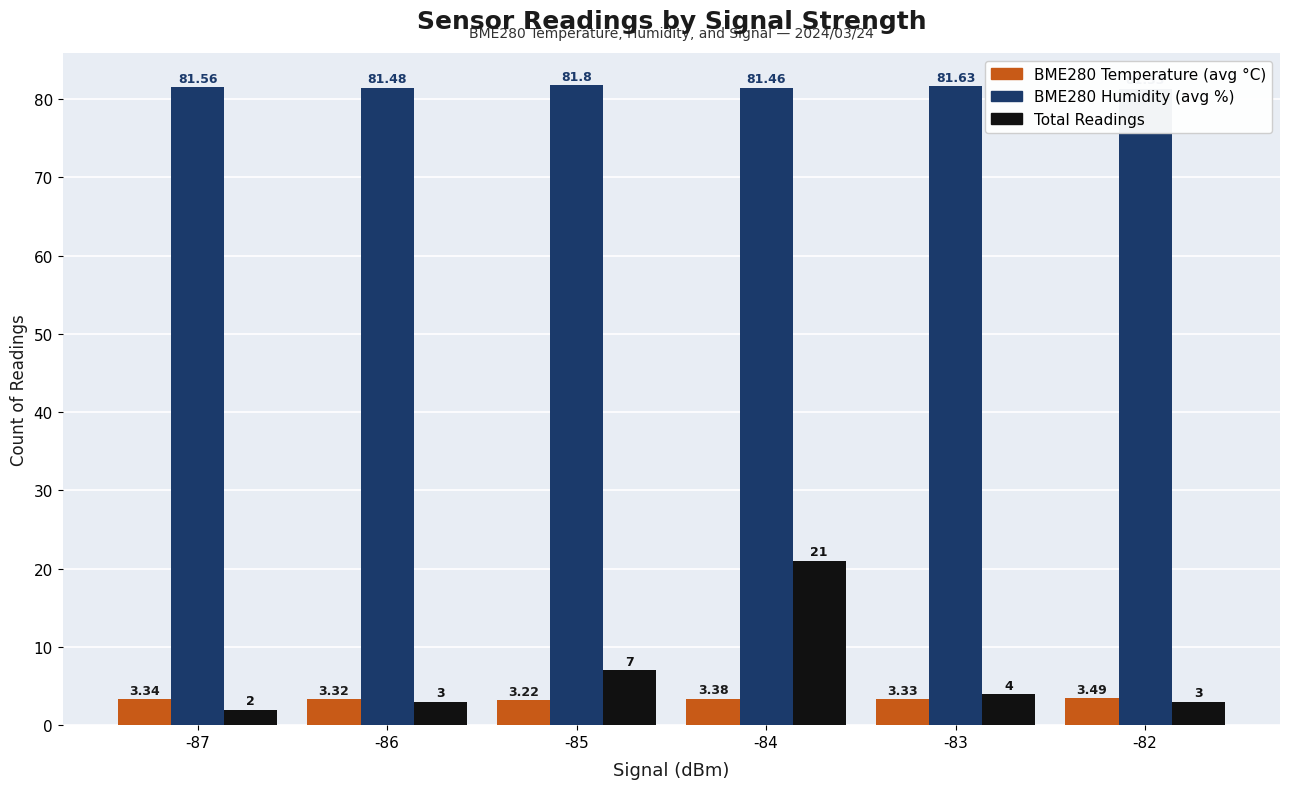

How many data points does each series have?

6